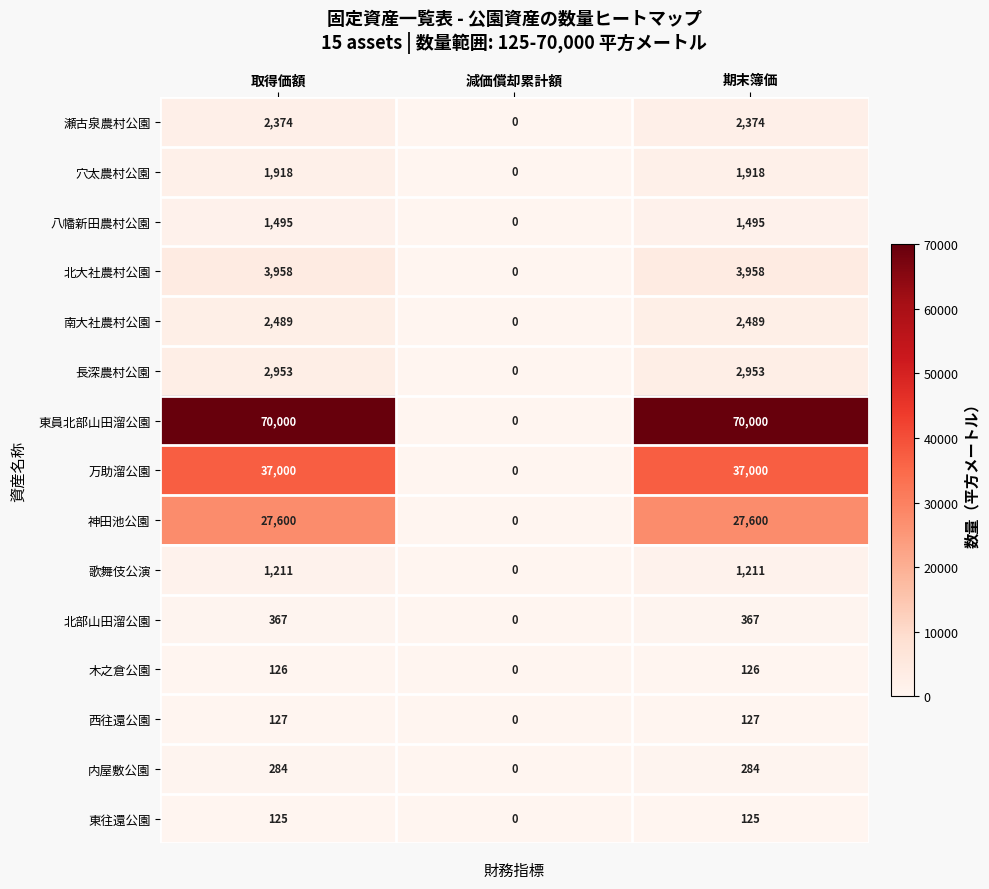

Which series has the largest range (max minus min)?

東員北部山田溜公園